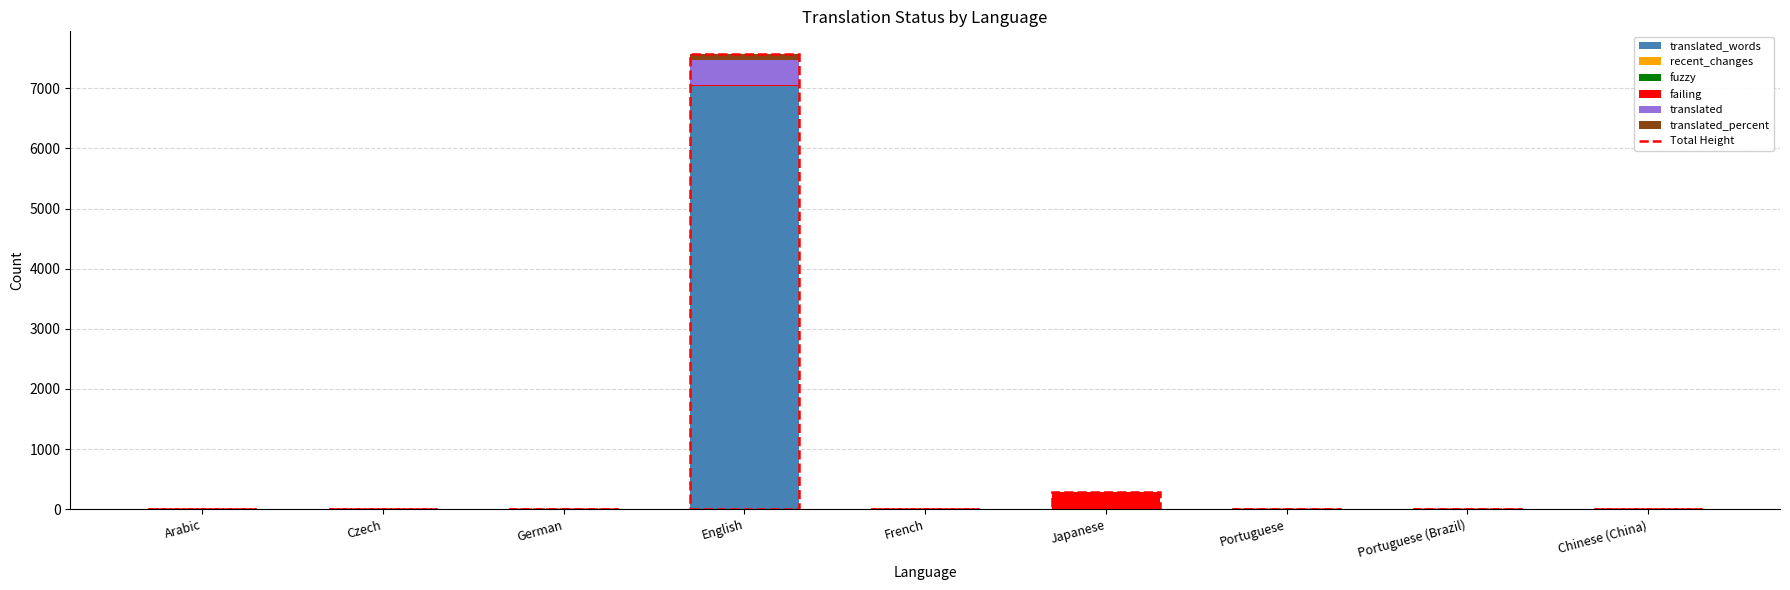

At which category is the sum across all series the highest?

English